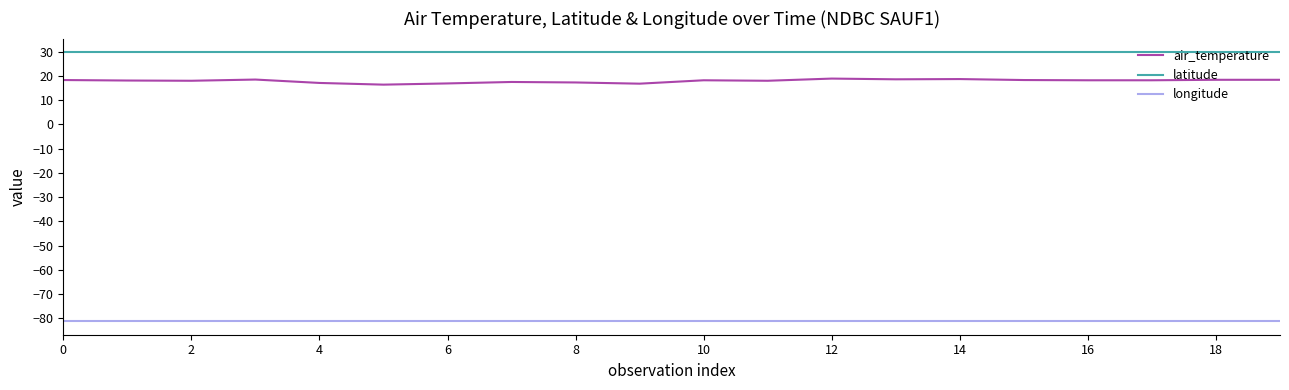

Which series has the largest total across all categories?

latitude